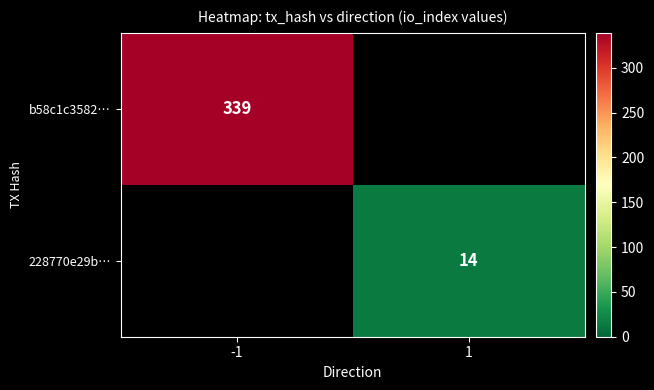

Is it true that b58c1c3582… equals 120 at -1?

False